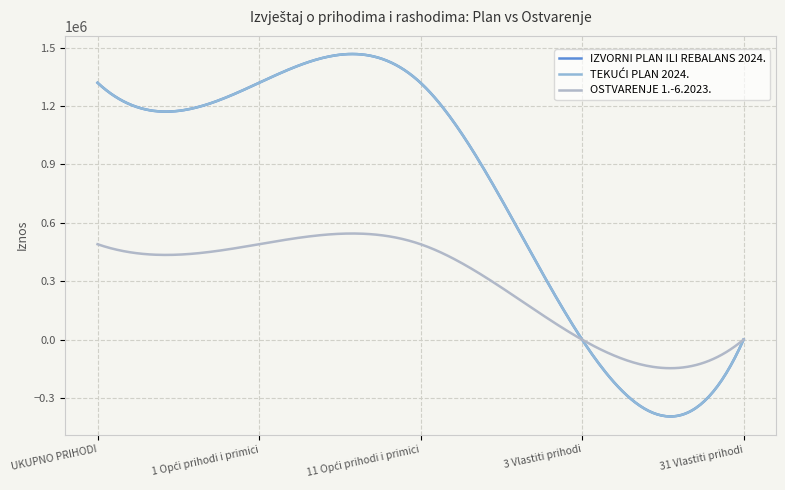

True or false: OSTVARENJE 1.-6.2023. and IZVORNI PLAN ILI REBALANS 2024. intersect in this chart.

False